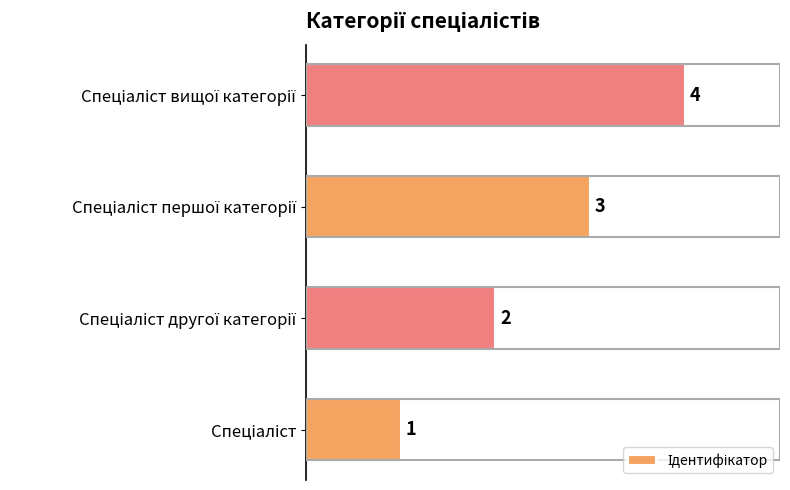

Count the values in the range 2 to 4.

3